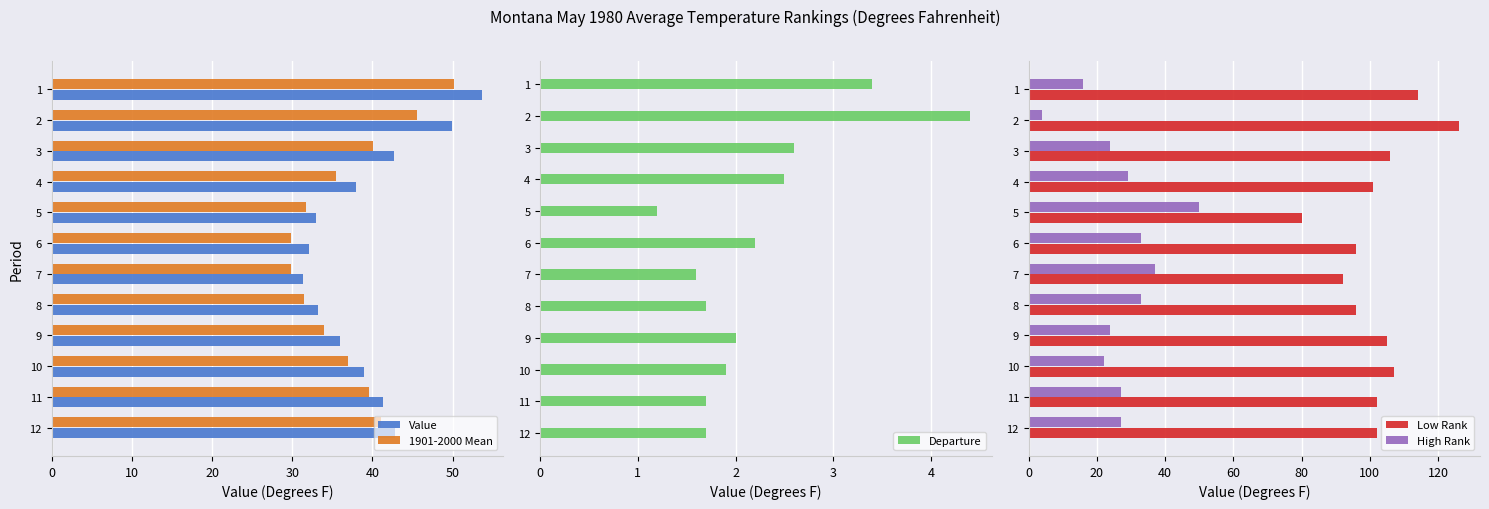

What is the sum of all 1901-2000 Mean values?

445.8